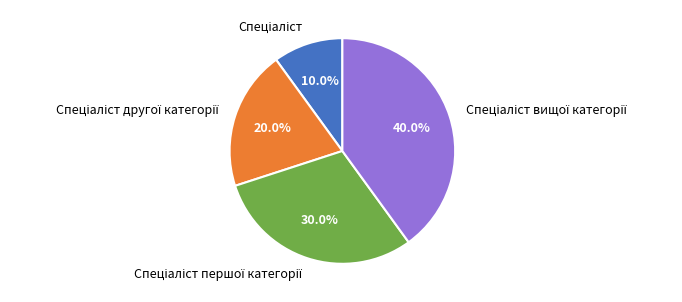

Count the number of slices in the pie.

4